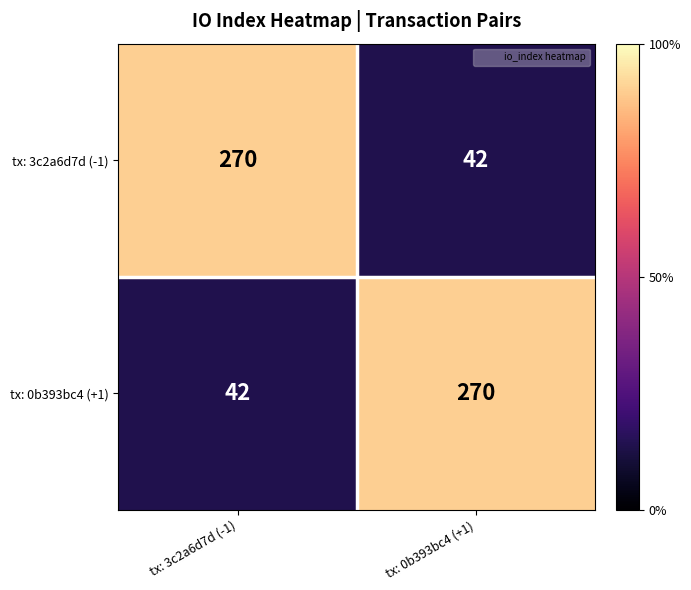

At how many categories does at least one series exceed 140?

2